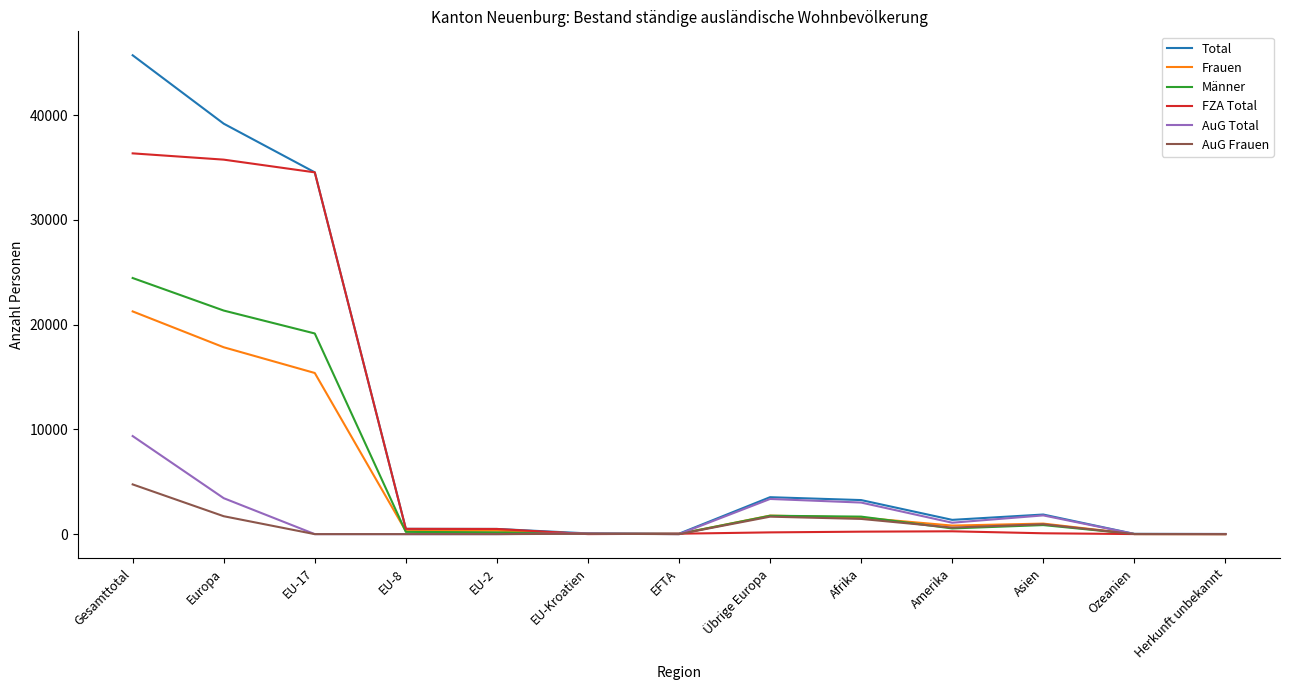

What is the total value across all series at Europa?

119269